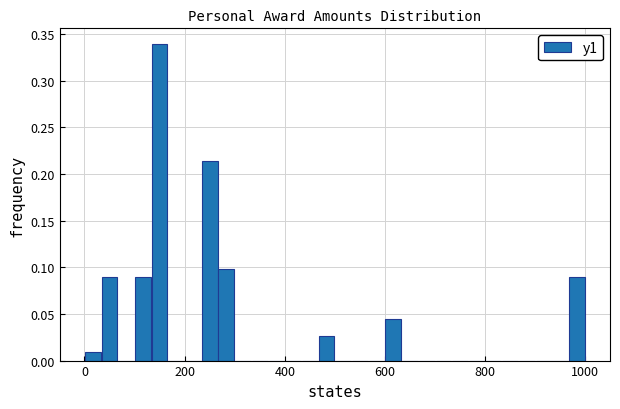

Read against the x-axis, roughly where is the centre of the tallest bar?

160